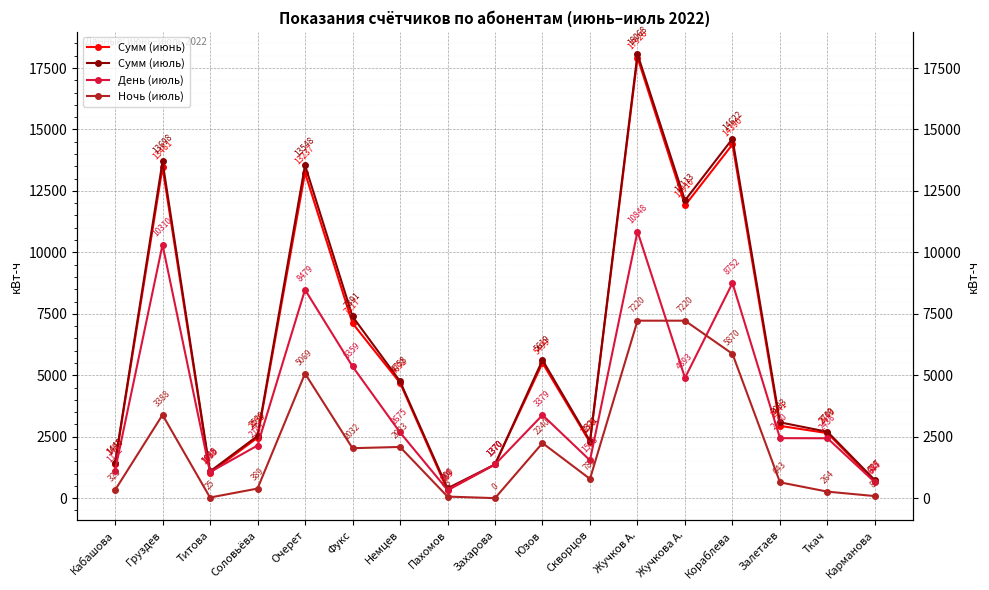

The value of Ночь (июль) at Жучкова А. is 7220.0. True or false?

True